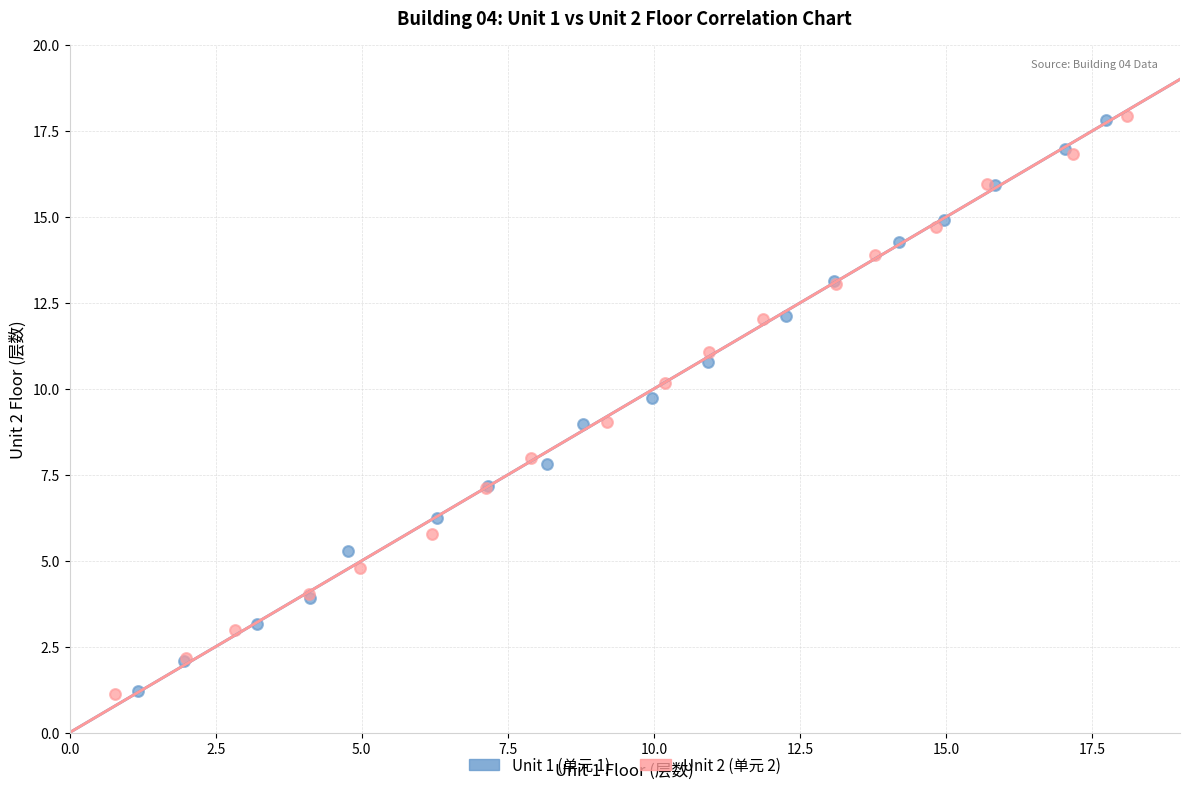

Which series has the widest spread of Y values?

Unit 2 (单元 2)